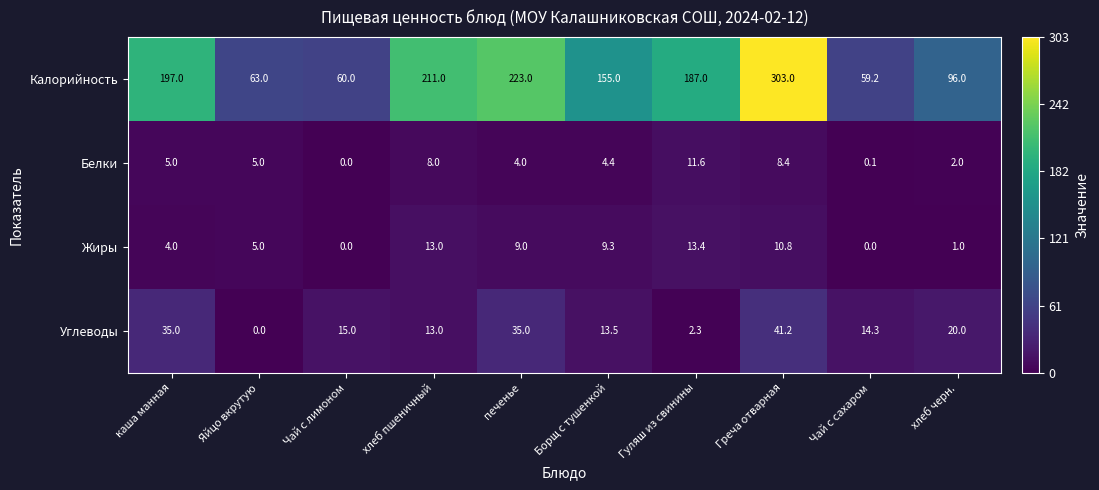

Between Чай с лимоном and печенье, which series saw the biggest shift?

Калорийность